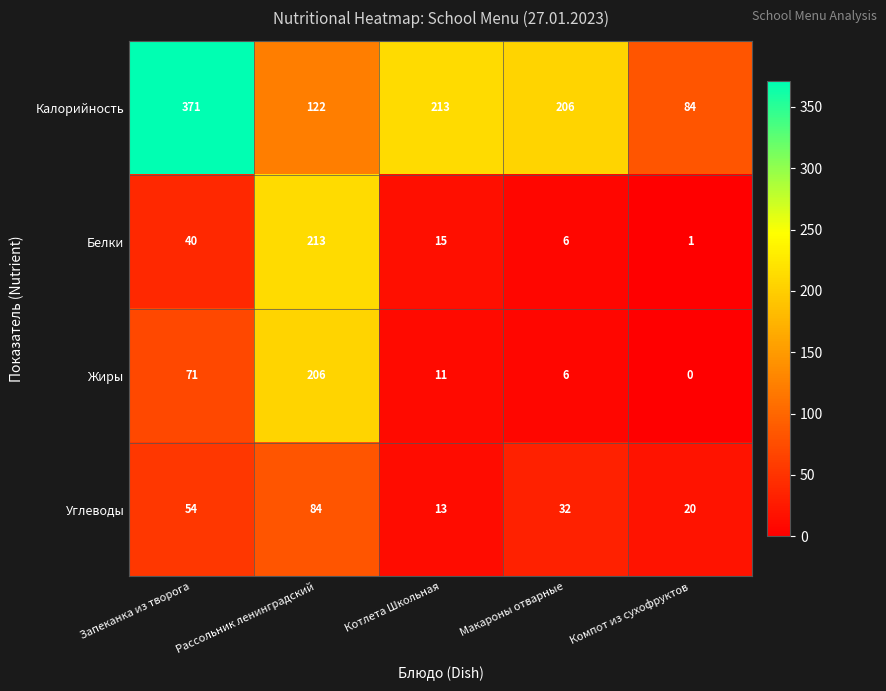

Is it true that Жиры equals 6 at Макароны отварные?

True